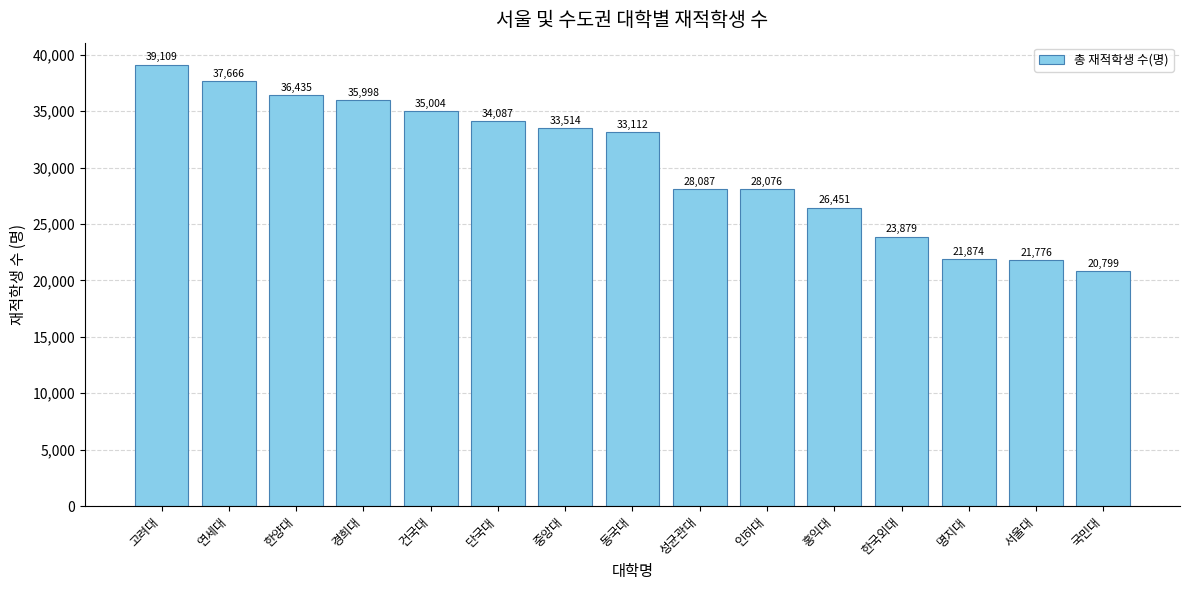

List the labels in order of value, smallest first.

국민대, 서울대, 명지대, 한국외대, 홍익대, 인하대, 성균관대, 동국대, 중앙대, 단국대, 건국대, 경희대, 한양대, 연세대, 고려대